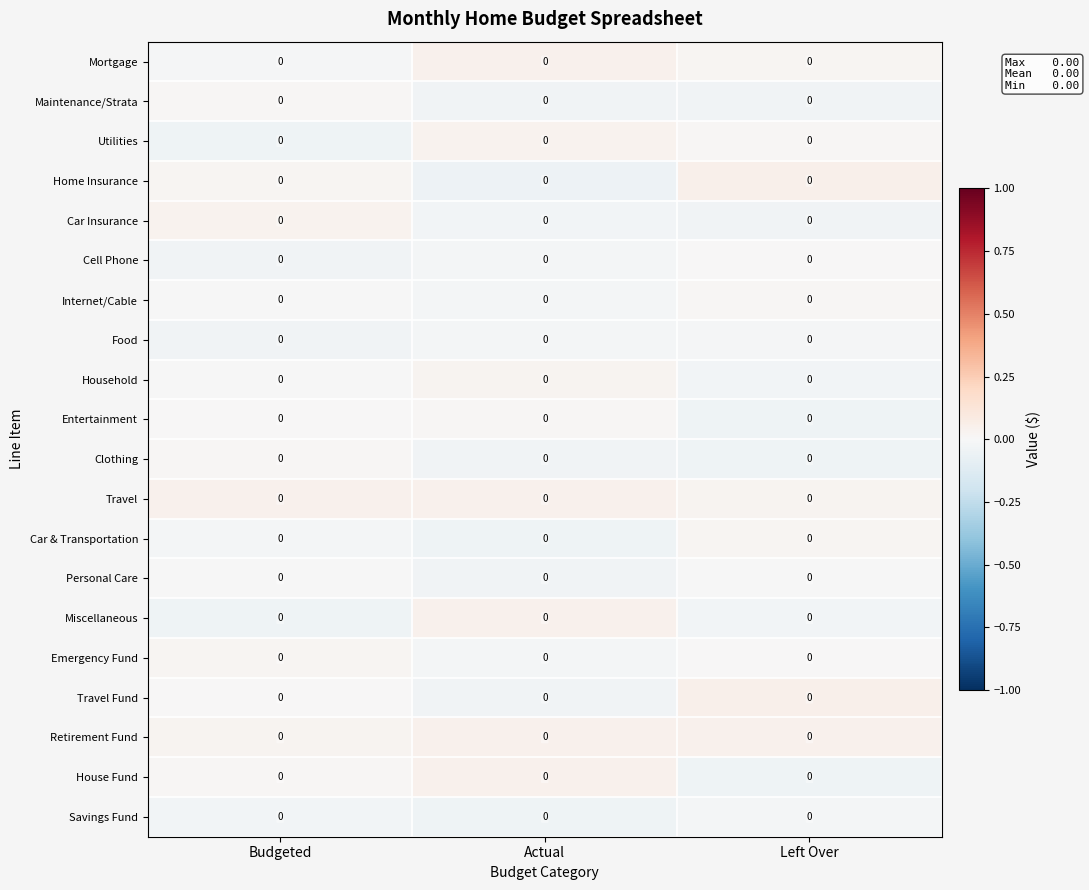

At which category is the sum across all series the highest?

Left Over